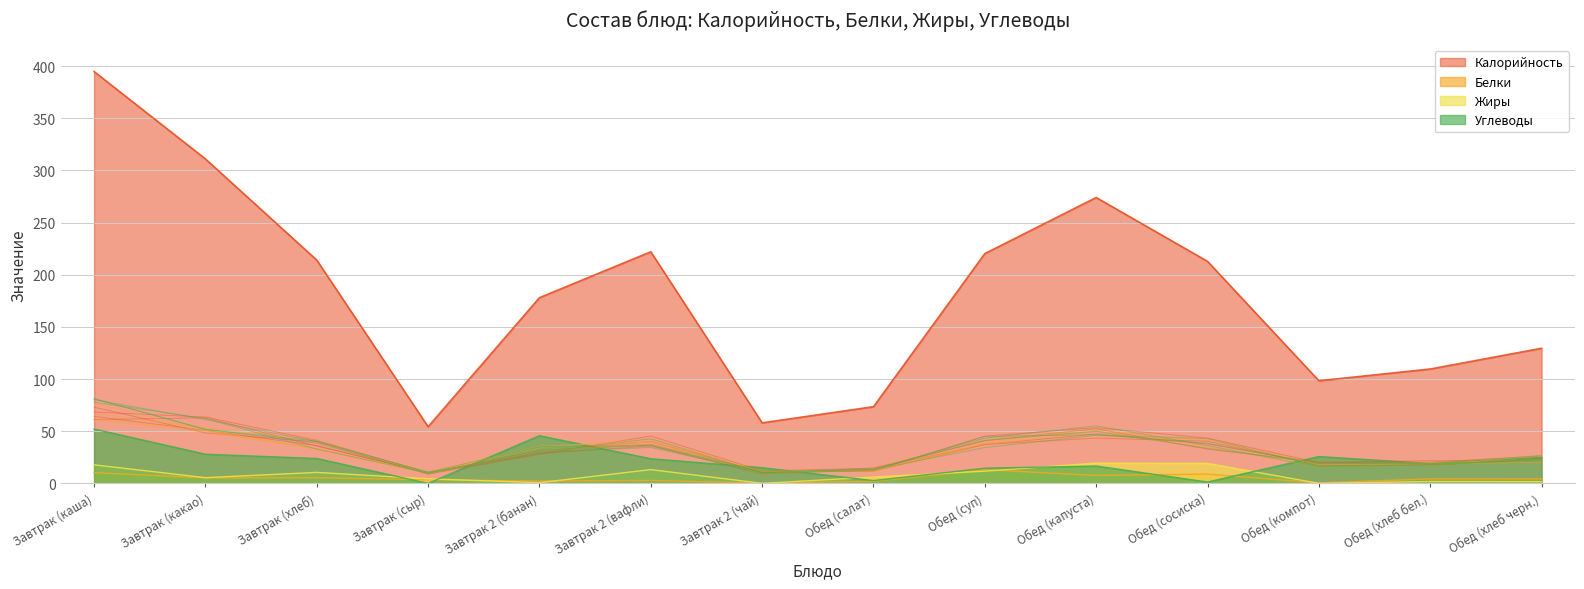

Rank the series by their maximum value, from highest to lowest.

Калорийность, Углеводы, Жиры, Белки